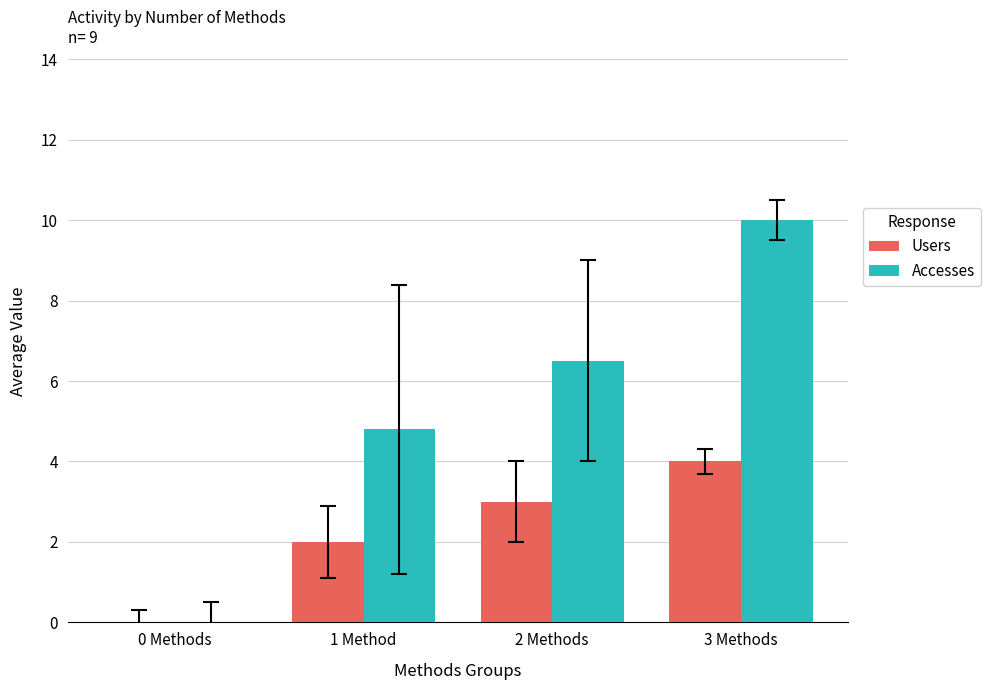

At which category does the chart reach its peak across all series?

3 Methods